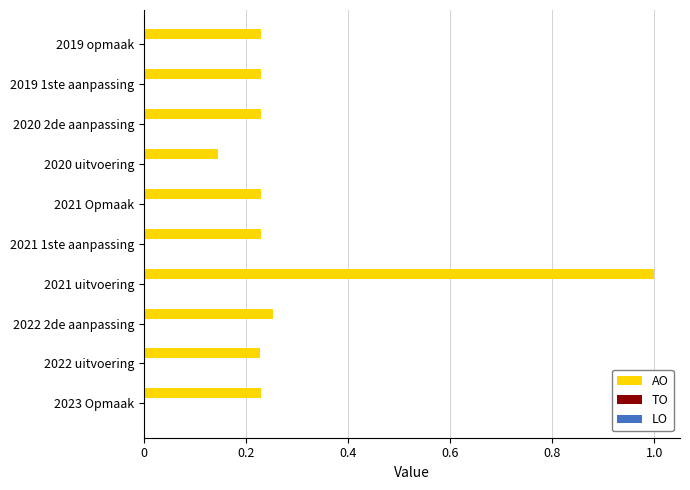

Which has a higher value, 2021 Opmaak or 2021 uitvoering?

2021 uitvoering